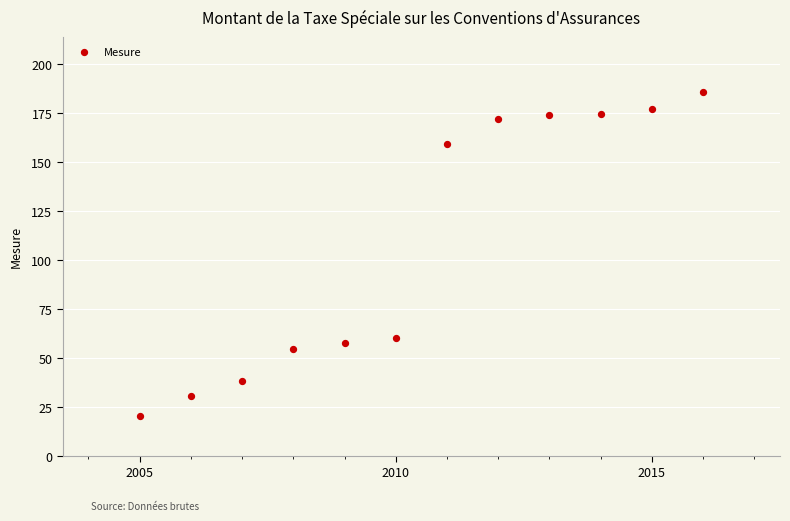

What is the range of X values (max minus min)?

11.0